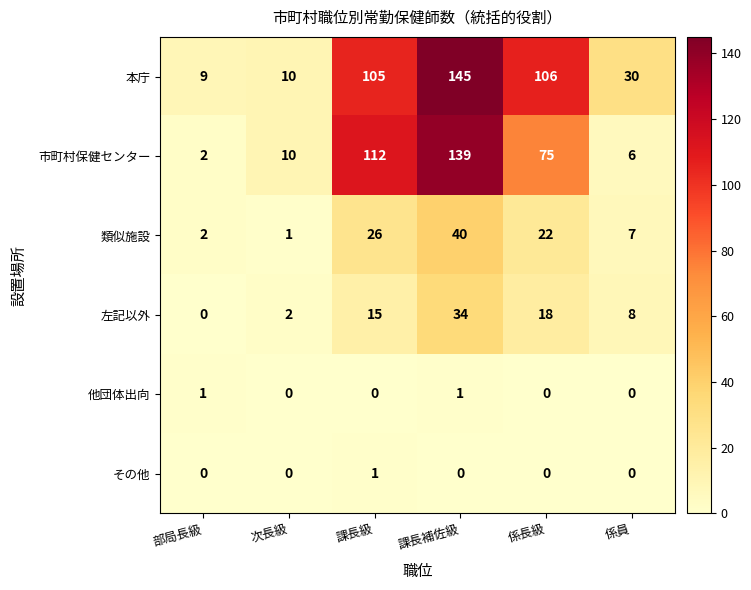

What is the greatest value displayed?

145